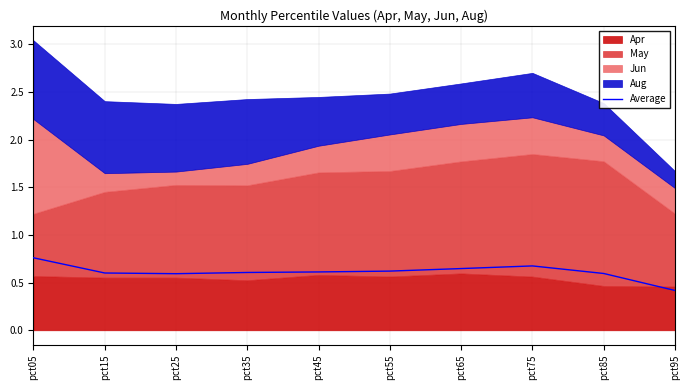

Where is the first local minimum?

pct25